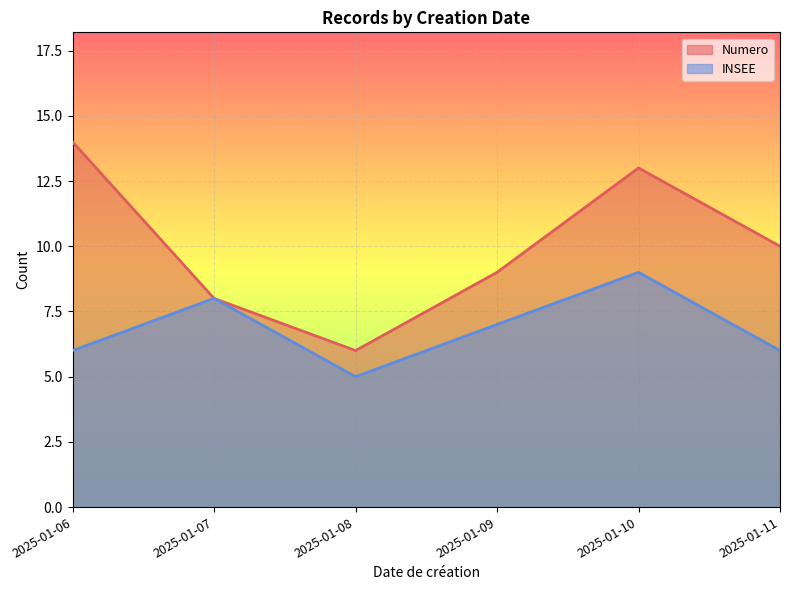

Between 2025-01-07 and 2025-01-08, which is larger?

2025-01-07